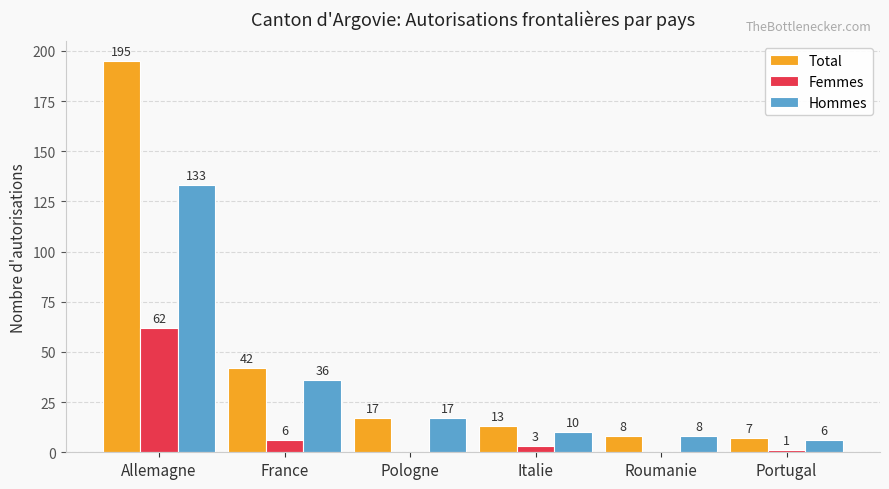

Reading left to right, extract all data points from this chart.

Total: Allemagne=195	France=42	Pologne=17	Italie=13	Roumanie=8	Portugal=7
Femmes: Allemagne=62	France=6	Pologne=0	Italie=3	Roumanie=0	Portugal=1
Hommes: Allemagne=133	France=36	Pologne=17	Italie=10	Roumanie=8	Portugal=6